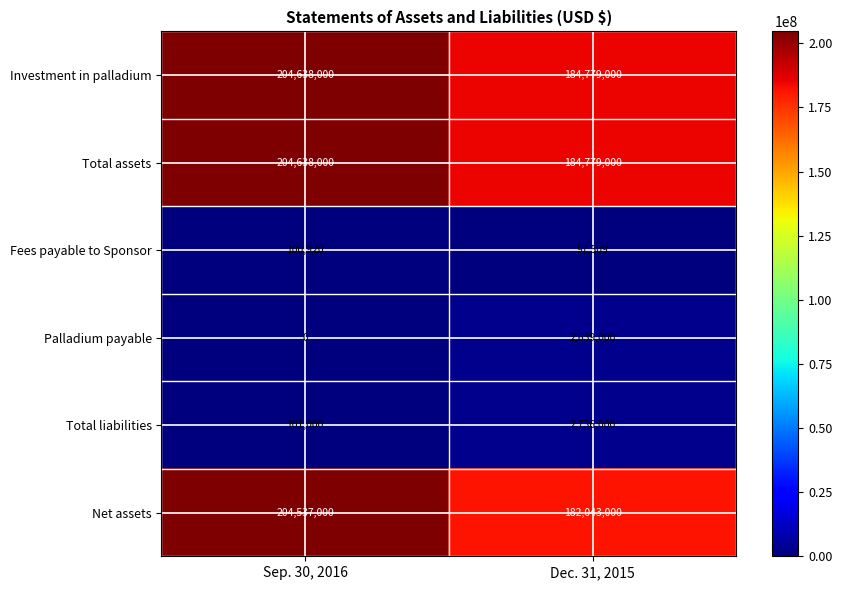

Is the value of Investment in palladium at Dec. 31, 2015 greater than the value of Palladium payable at Dec. 31, 2015?

Yes